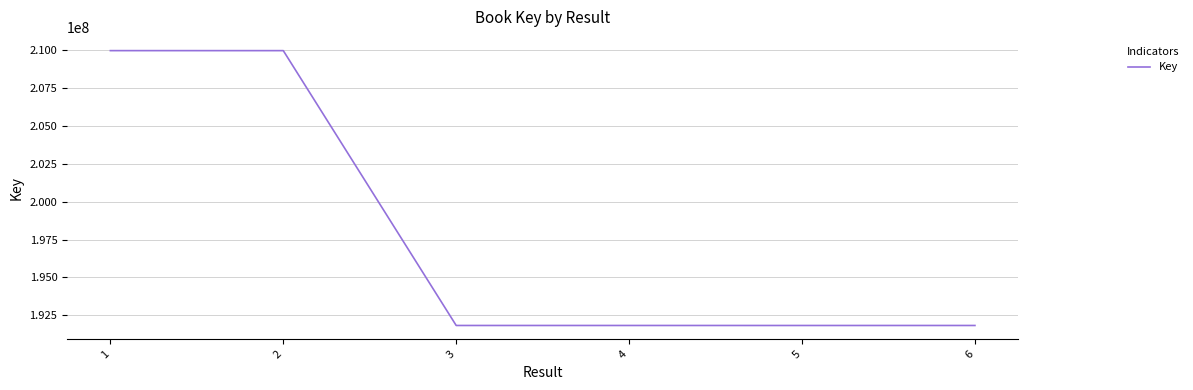

What is the ratio of the value at 1 to the value at 2?

1.0